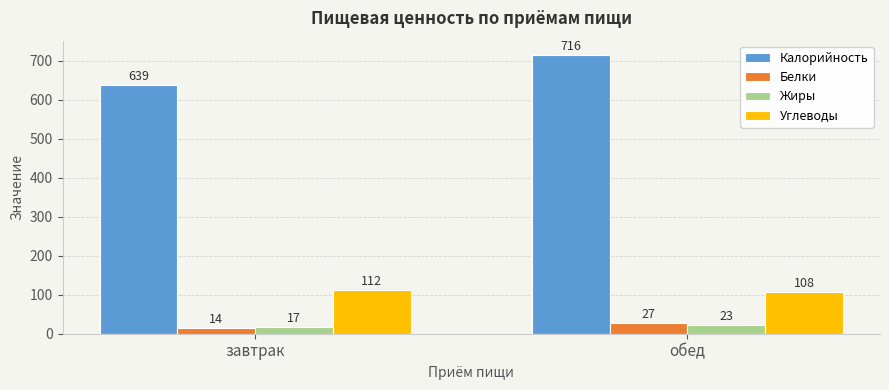

At which category is the sum across all series the highest?

обед